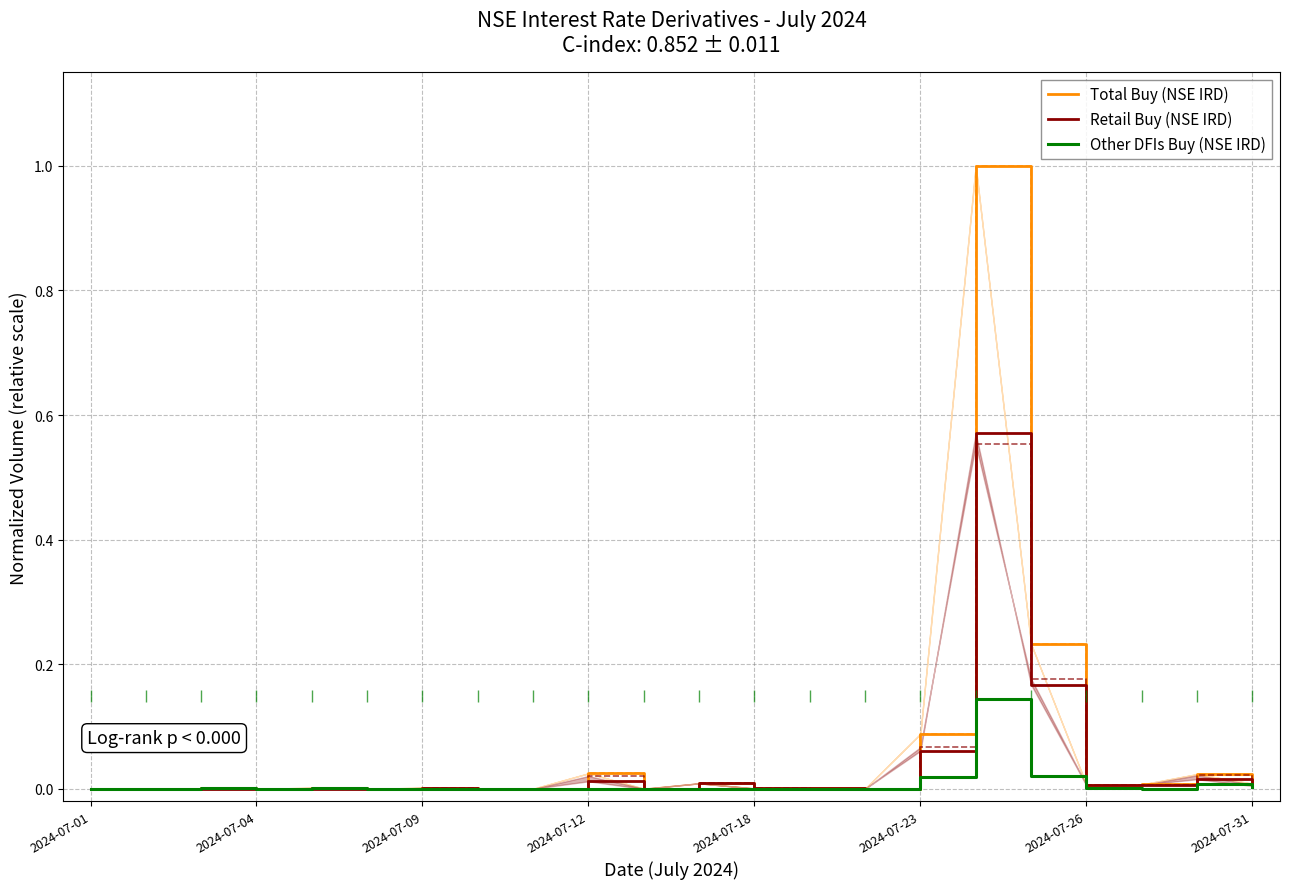

True or false: Total Buy (NSE IRD) and Other DFIs Buy (NSE IRD) cross at least once.

False